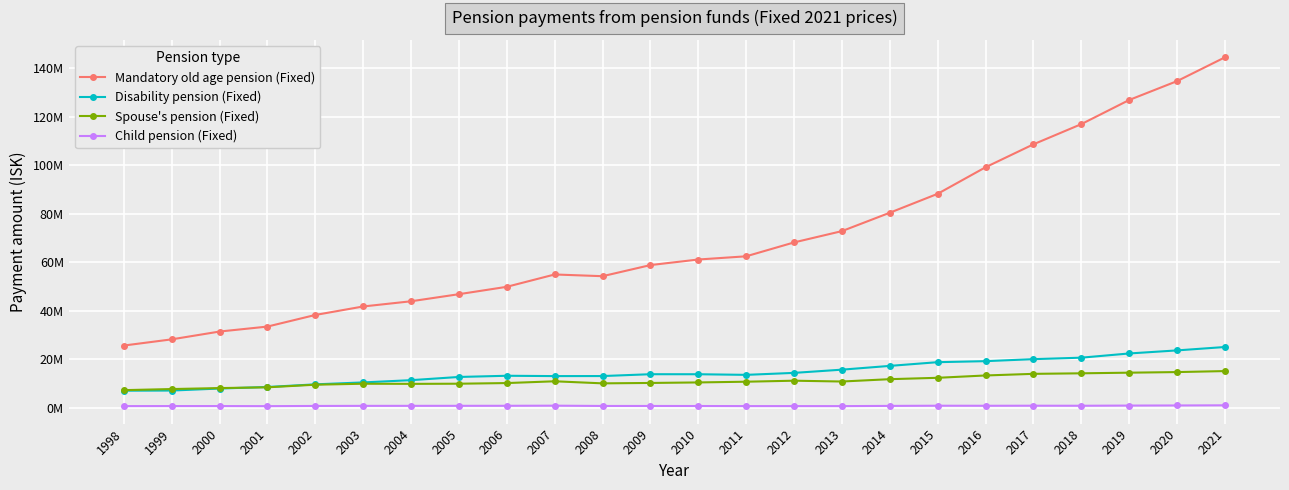

Does the chart have visible grid lines?

Yes